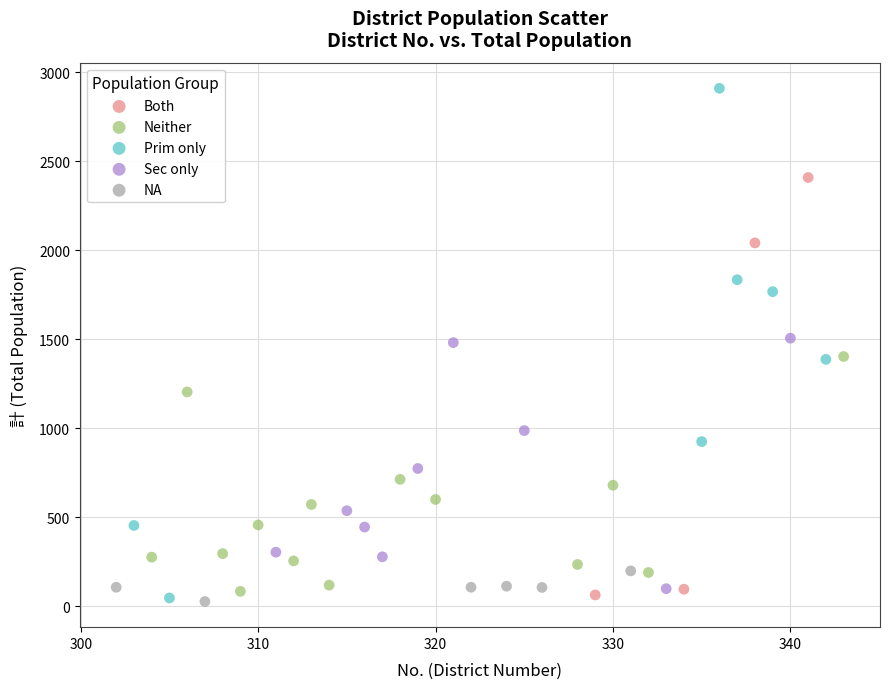

Which series has the largest Y range (max minus min)?

Prim only